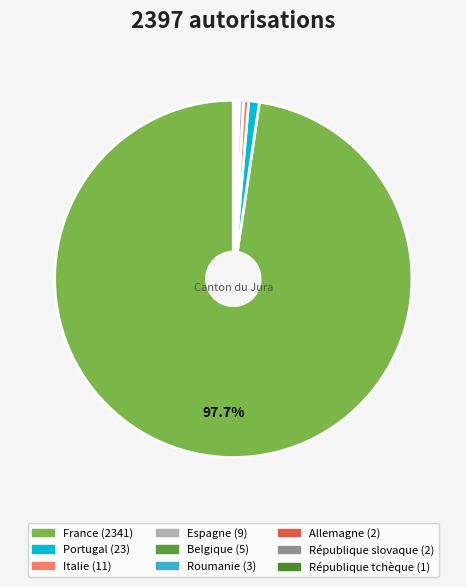

What is the change in value from Espagne to Belgique?

-4